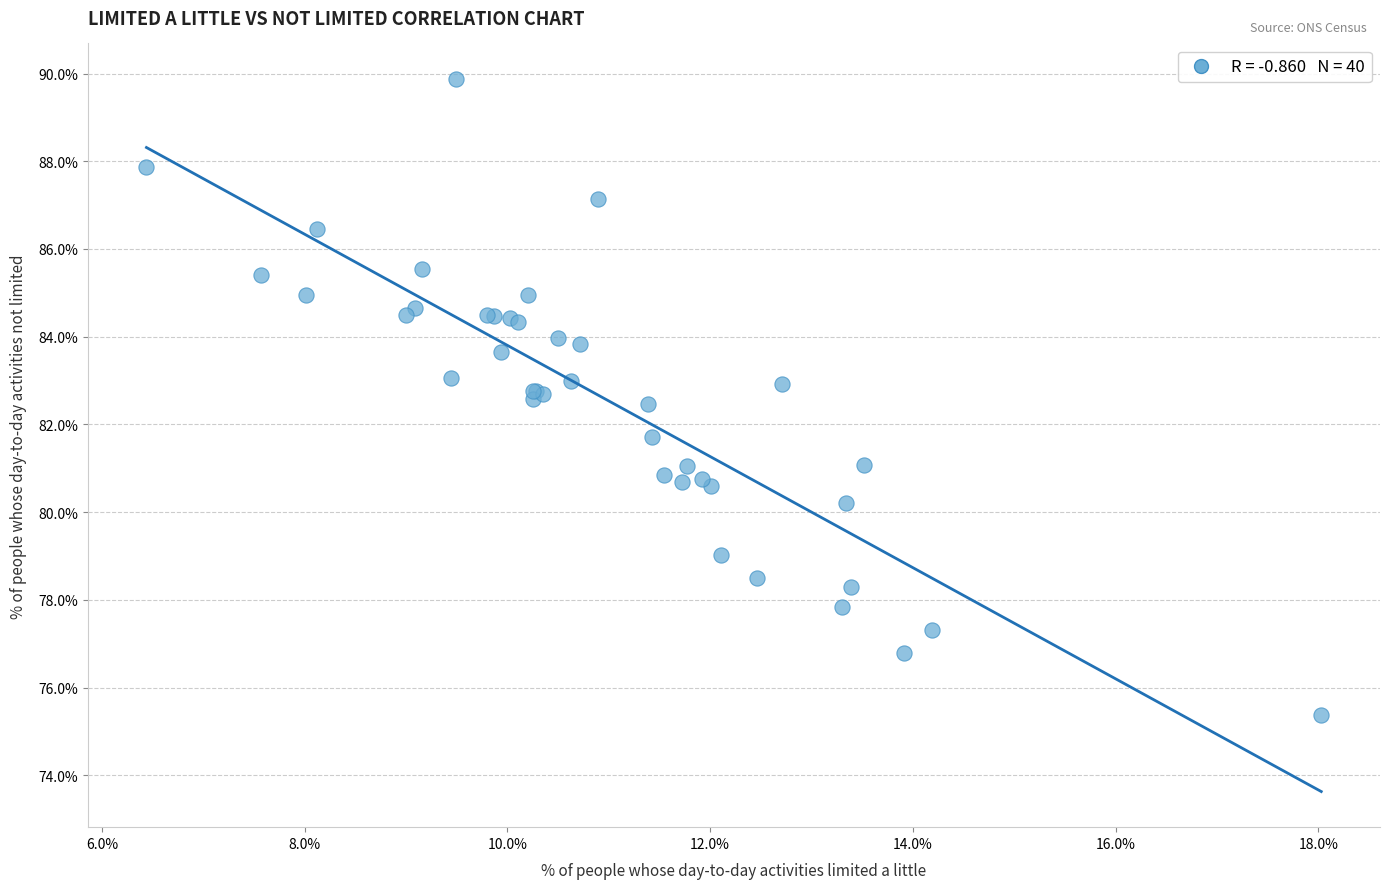

What Y value in the scatter plot is closest to 82?

81.7